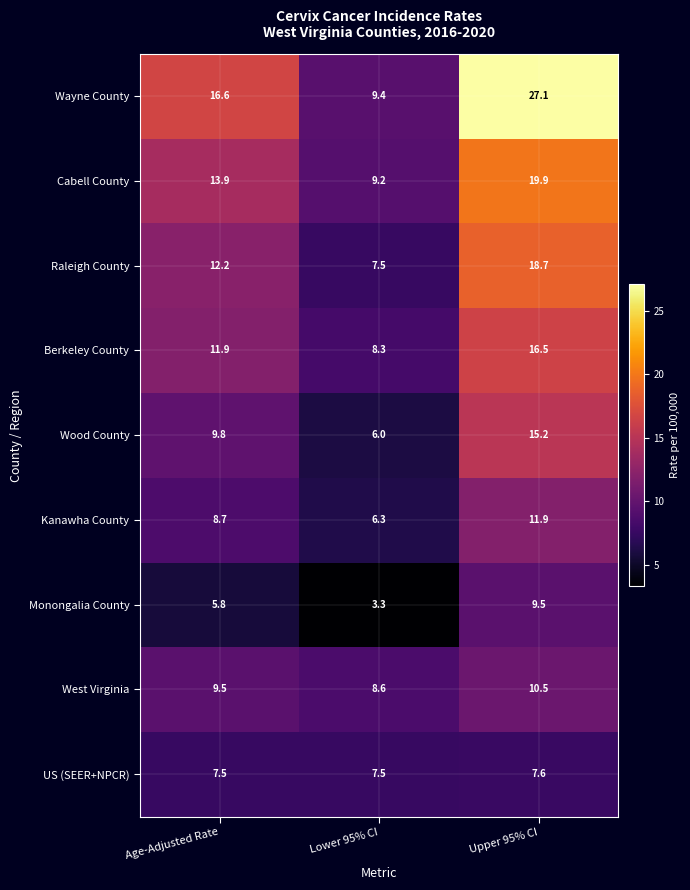

At how many categories does at least one series exceed 9?

3